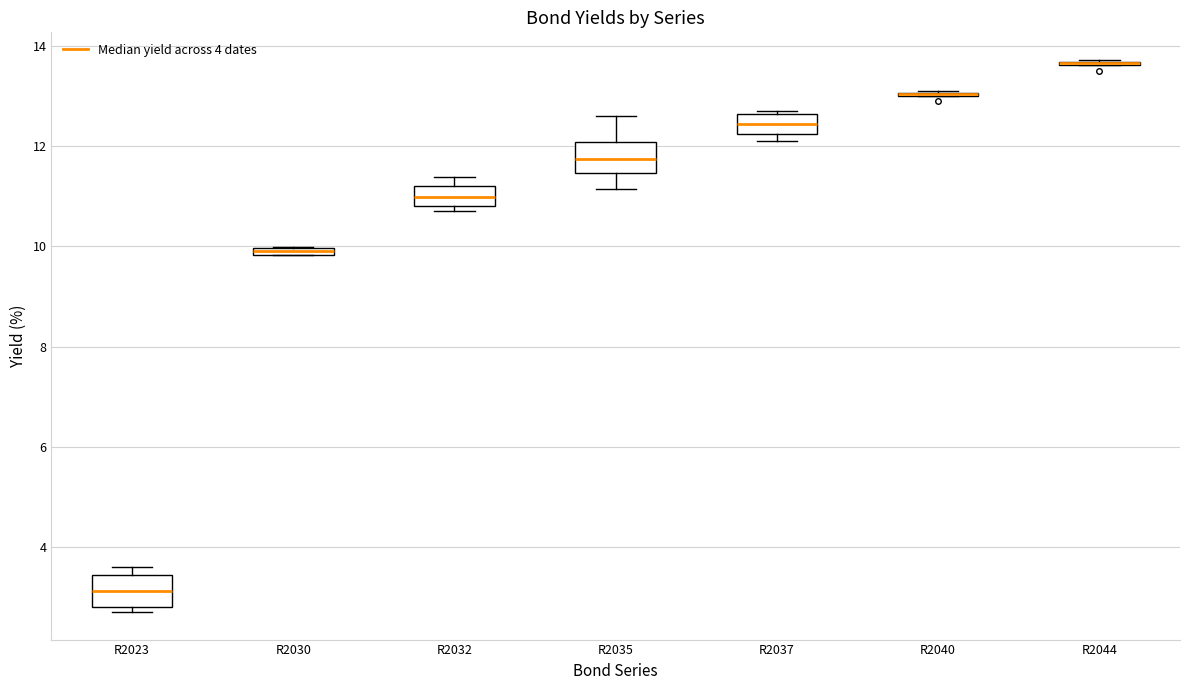

Where is the lower edge of the box for R2030 on the y-axis? The values are not printed on the chart, so give them approximately, as read against the axis.

9.8